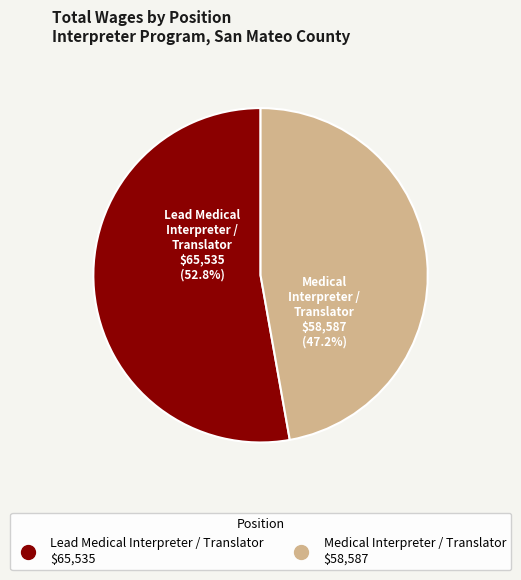

True or false: Lead Medical Interpreter / Translator accounts for 53% of the total.

True